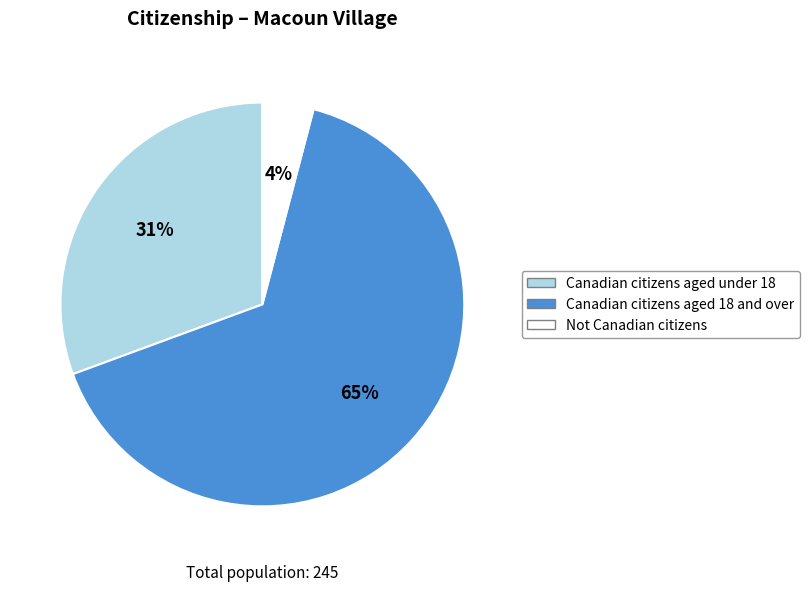

Approximately how many times larger is the value at Canadian citizens aged 18 and over compared to Canadian citizens aged under 18?

2.1